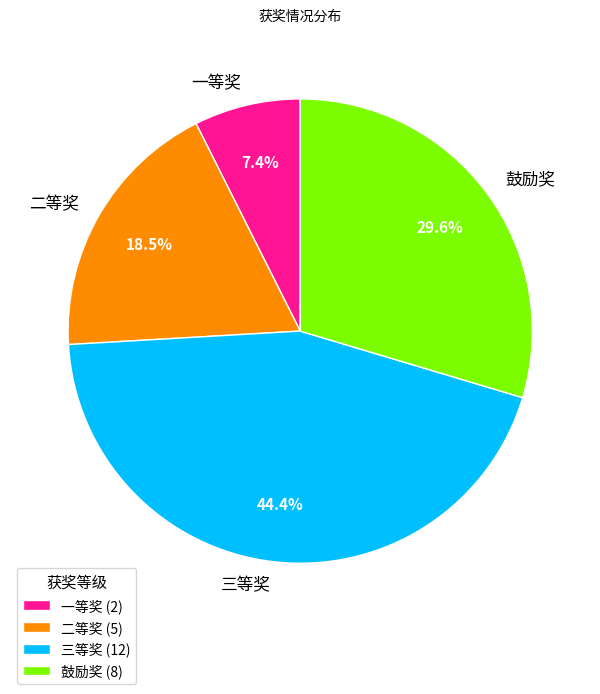

To the nearest percent, what portion does 一等奖 represent?

7%